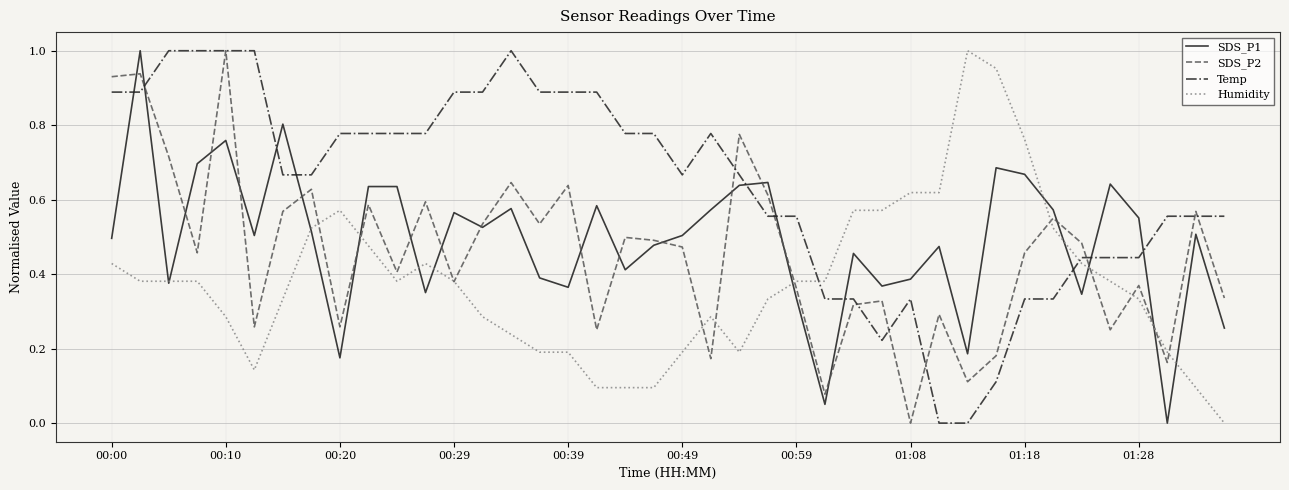

Which series has the largest total across all categories?

Temp